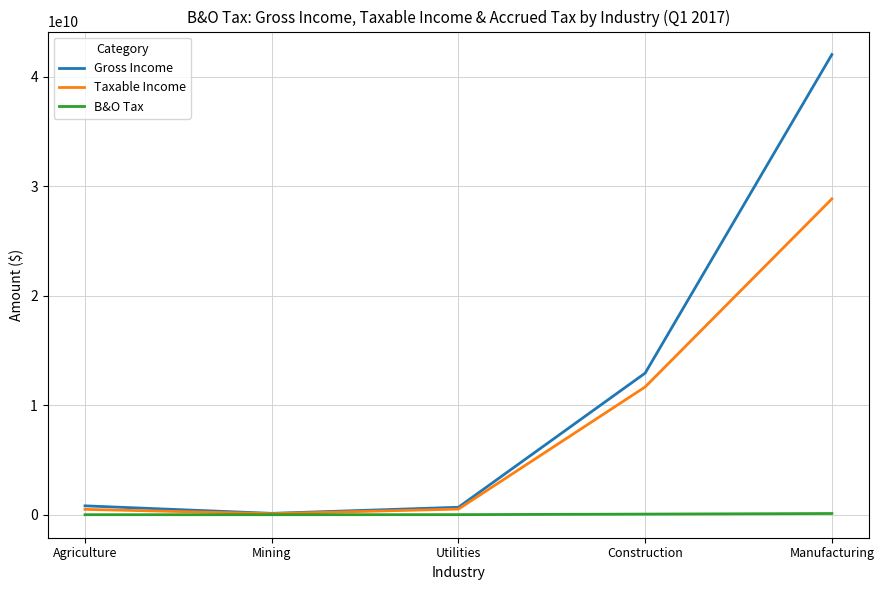

Rank the series by their average value, from lowest to highest.

B&O Tax, Taxable Income, Gross Income